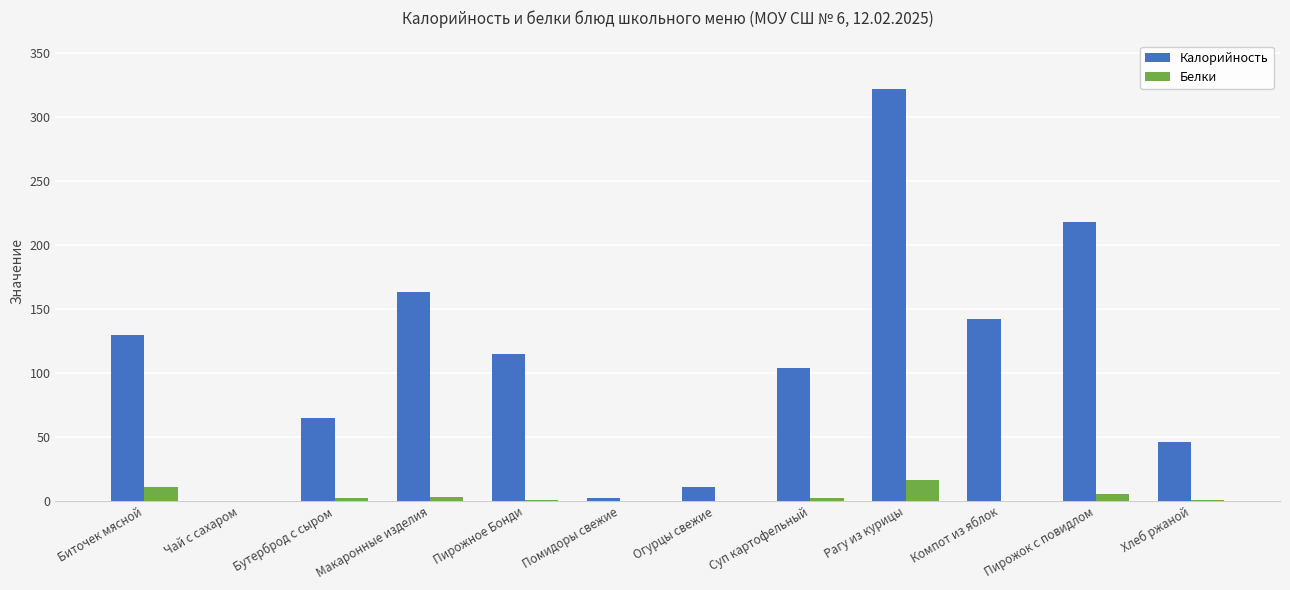

At which category is the sum across all series the highest?

Рагу из курицы